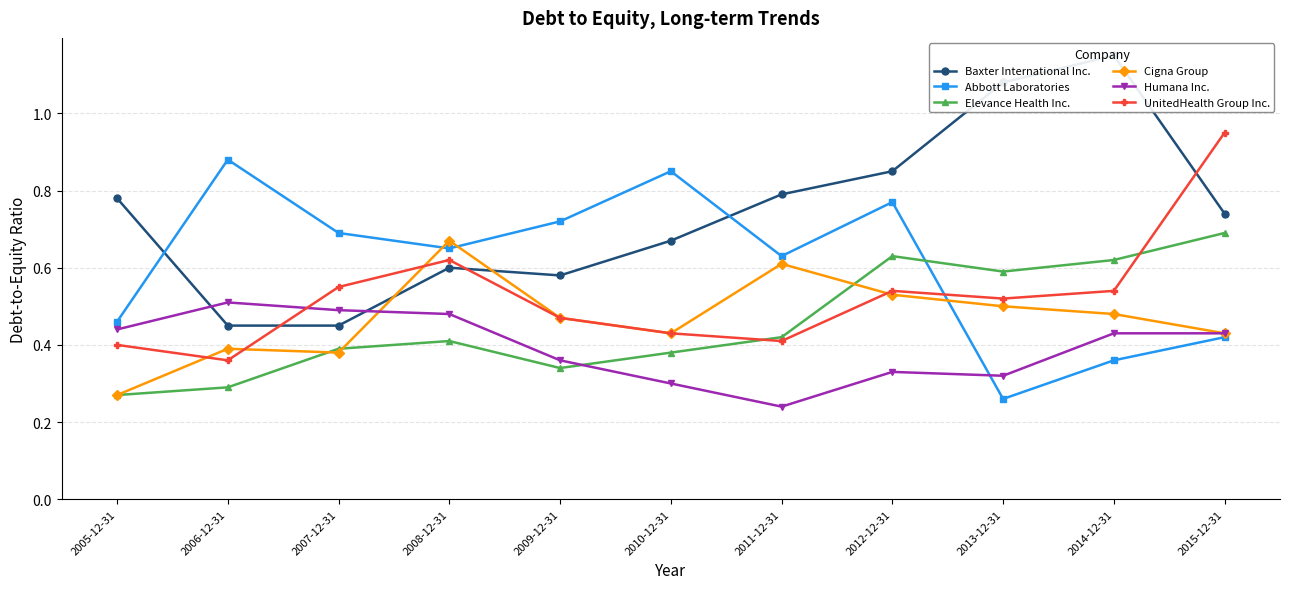

How many intersections are there between UnitedHealth Group Inc. and Abbott Laboratories?

1